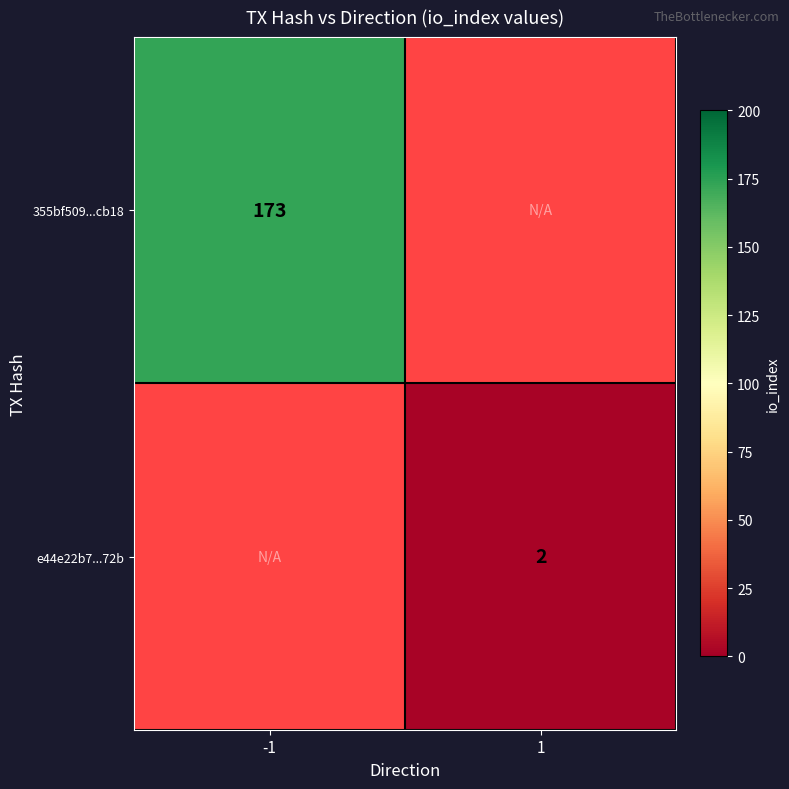

Count the number of categories in the chart.

2